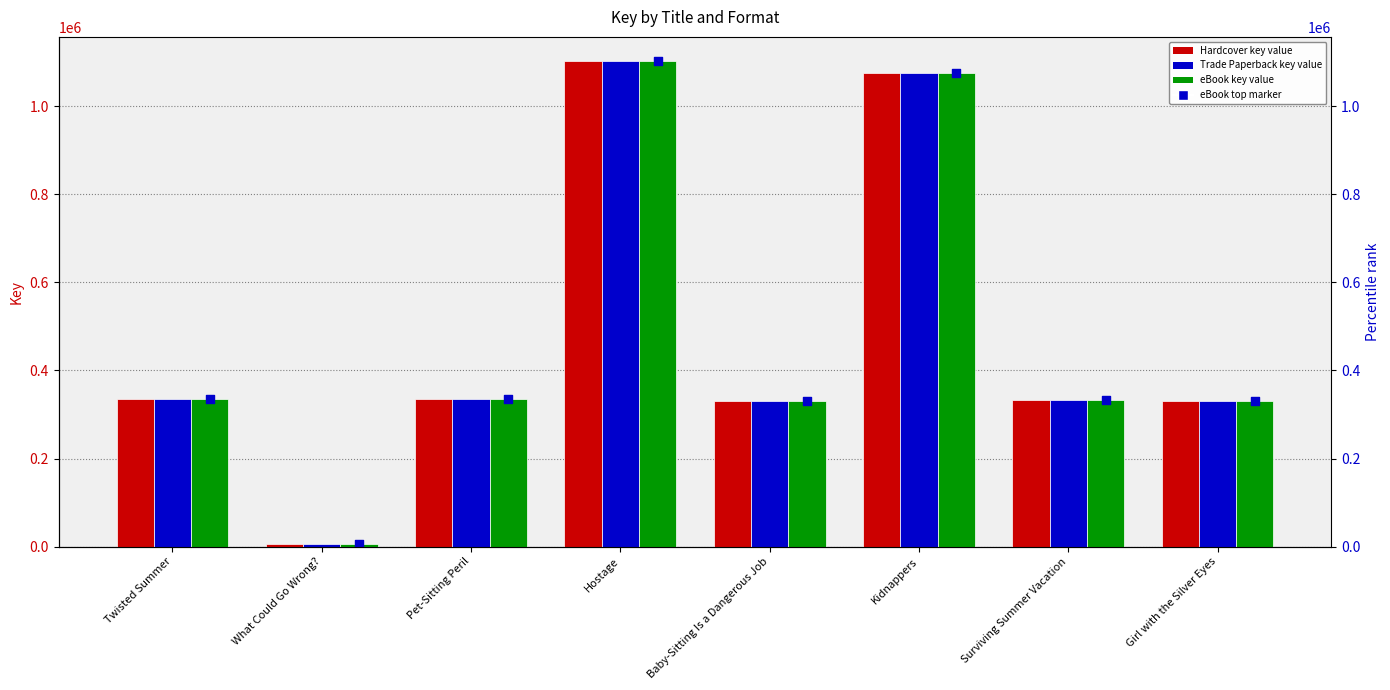

Which series contains the highest Y value?

Hardcover